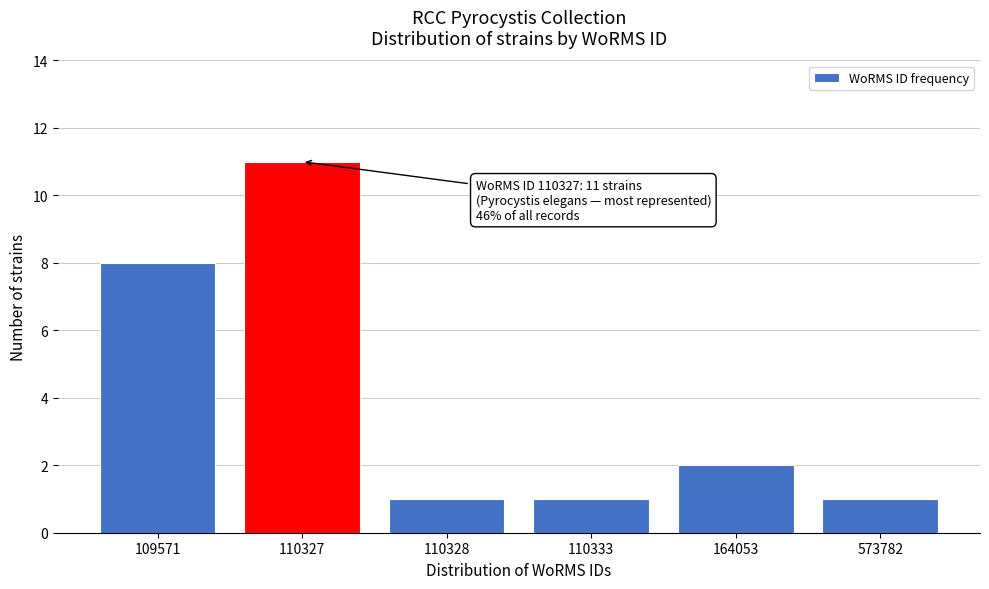

Reading left to right, extract all data points from this chart.

8	11	1	1	2	1